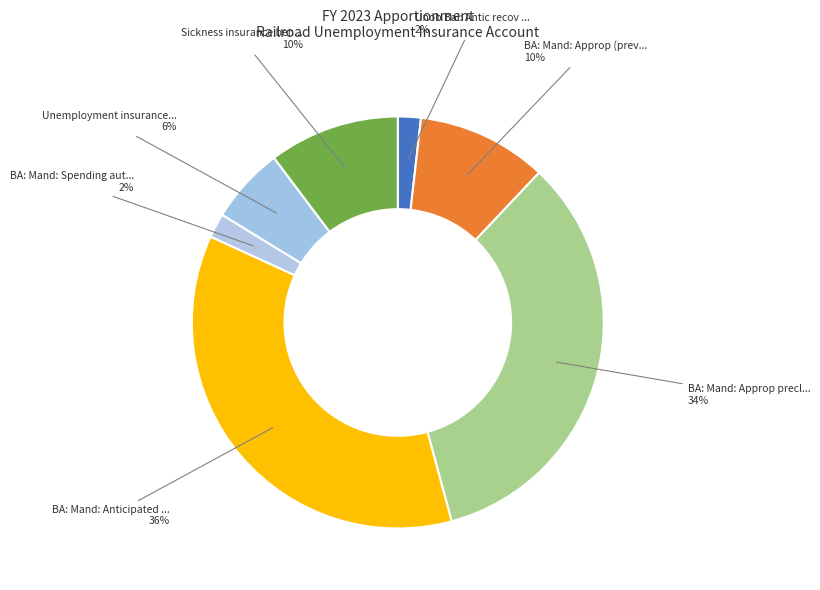

How many segments does this pie chart have?

7